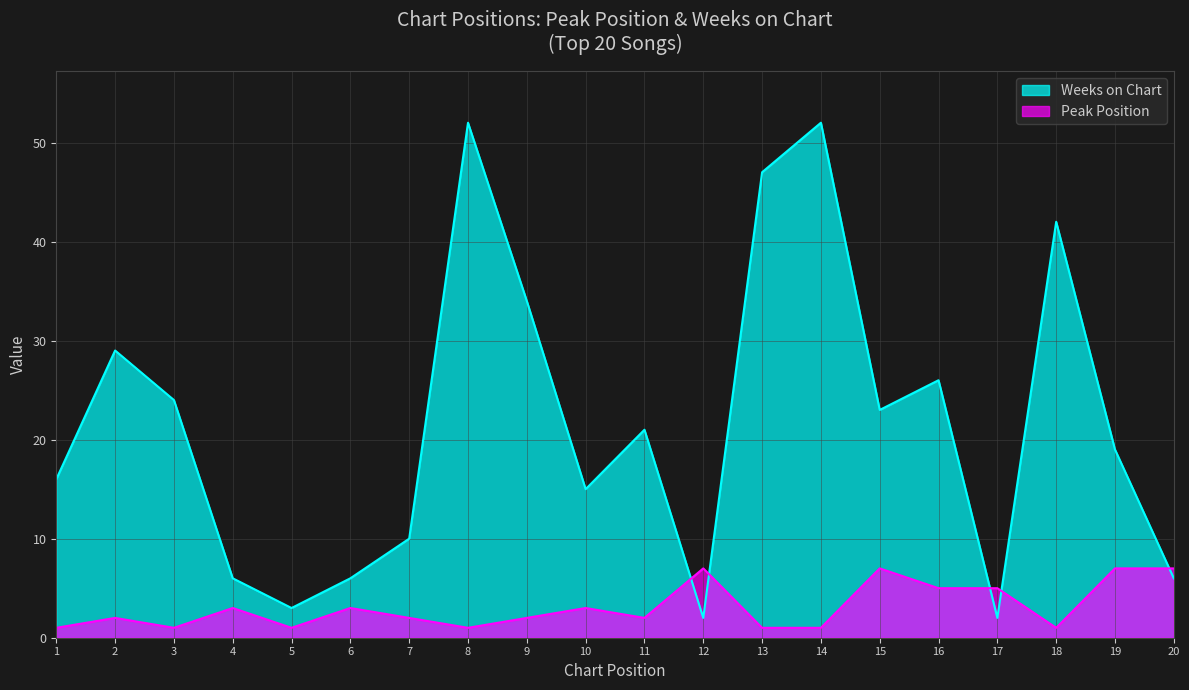

The value of Peak Position at 4 is 3. True or false?

True